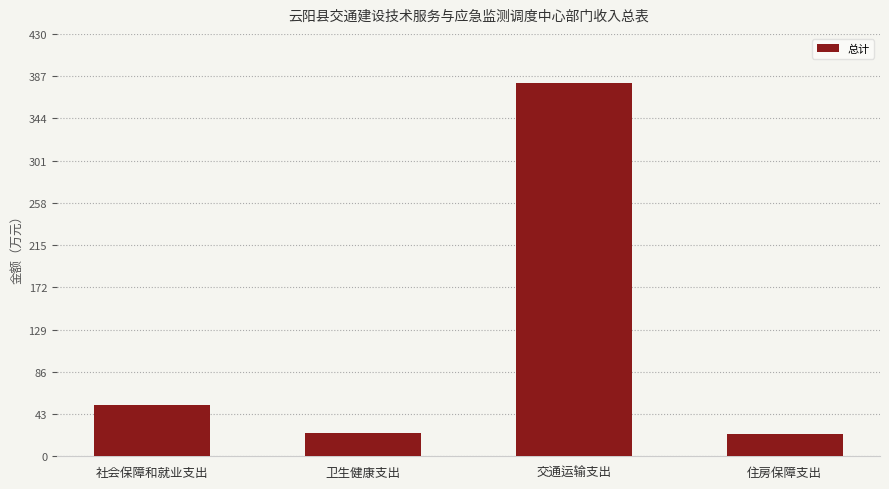

What is the sum of all values?

479.1